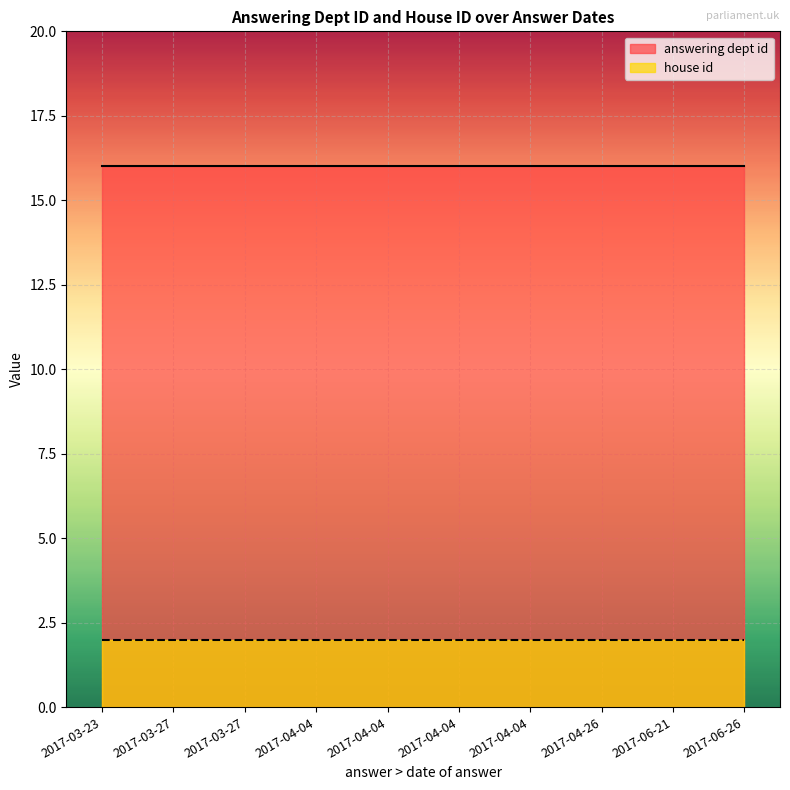

Reading left to right, what are all the values shown in this chart?

answering dept id: 2017-03-23=16	2017-03-27=16	2017-03-27=16	2017-04-04=16	2017-04-04=16	2017-04-04=16	2017-04-04=16	2017-04-26=16	2017-06-21=16	2017-06-26=16
house id: 2017-03-23=2	2017-03-27=2	2017-03-27=2	2017-04-04=2	2017-04-04=2	2017-04-04=2	2017-04-04=2	2017-04-26=2	2017-06-21=2	2017-06-26=2